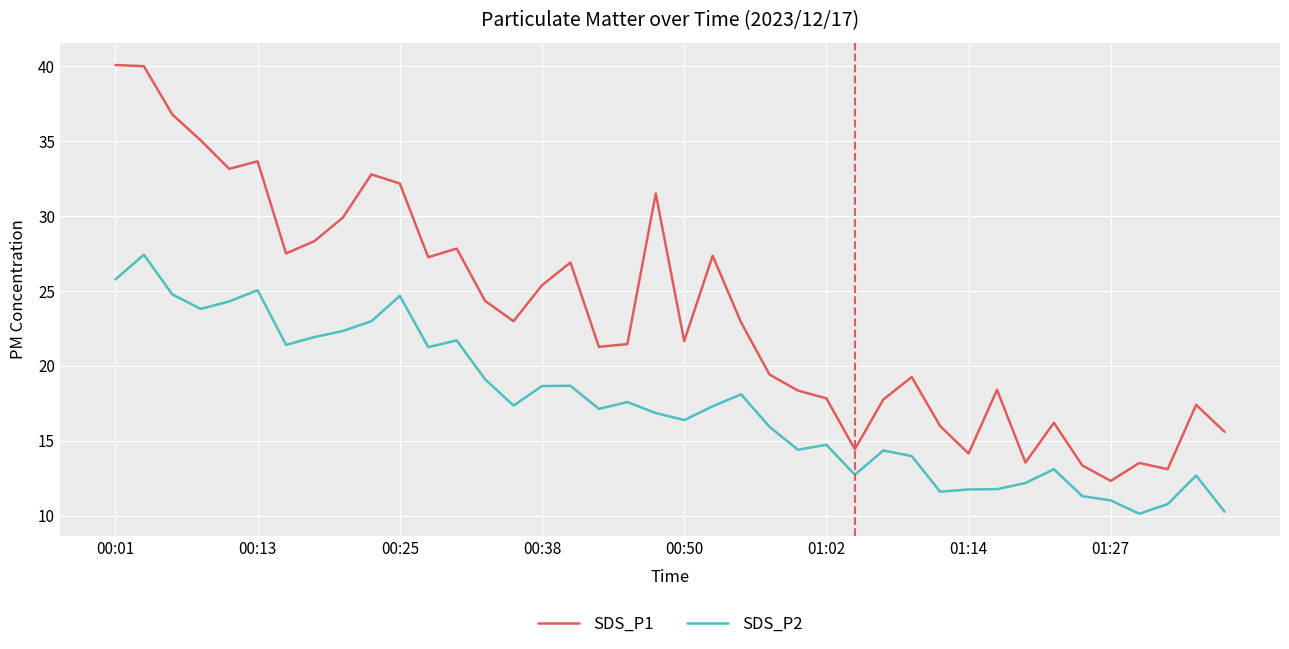

Does the chart display data point markers on the line(s)?

No